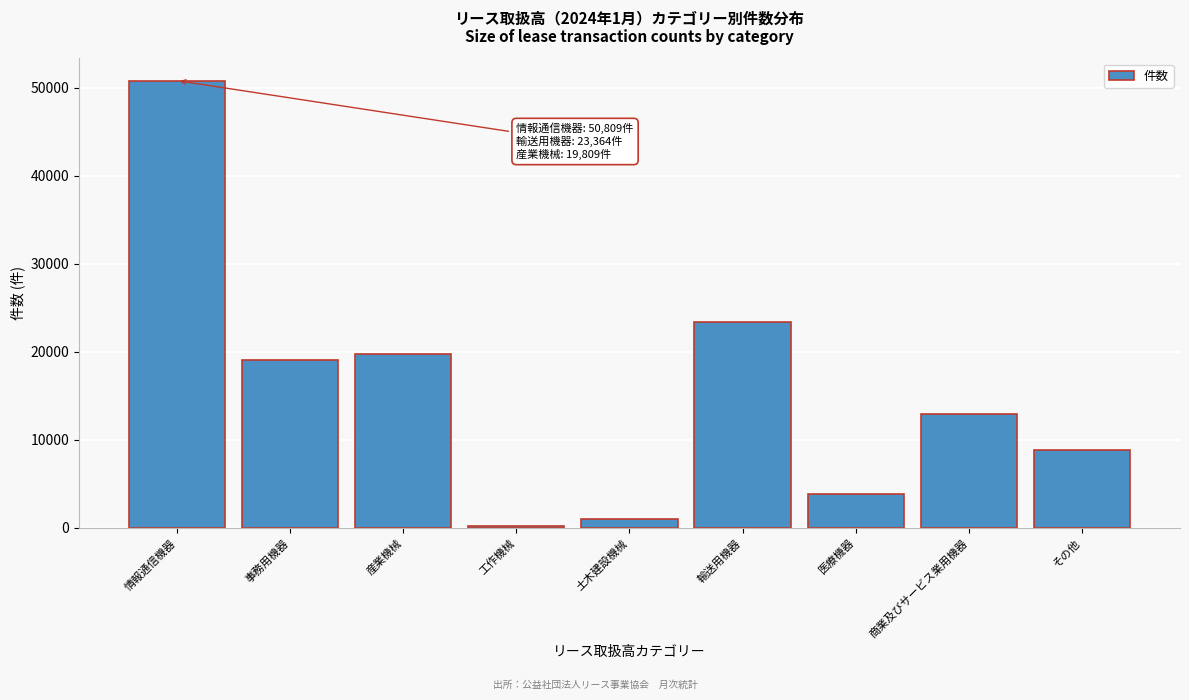

Reading left to right, list all the values displayed in this chart.

情報通信機器=50809	事務用機器=19045	産業機械=19809	工作機械=262	土木建設機械=1003	輸送用機器=23364	医療機器=3797	商業及びサービス業用機器=12961	その他=8901